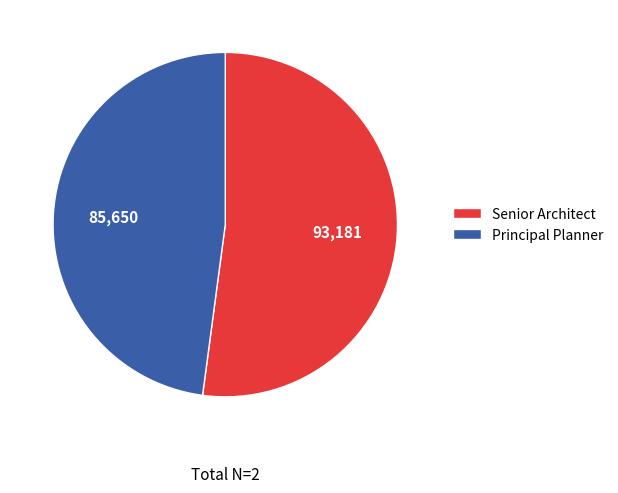

Is Principal Planner the majority of the pie?

No